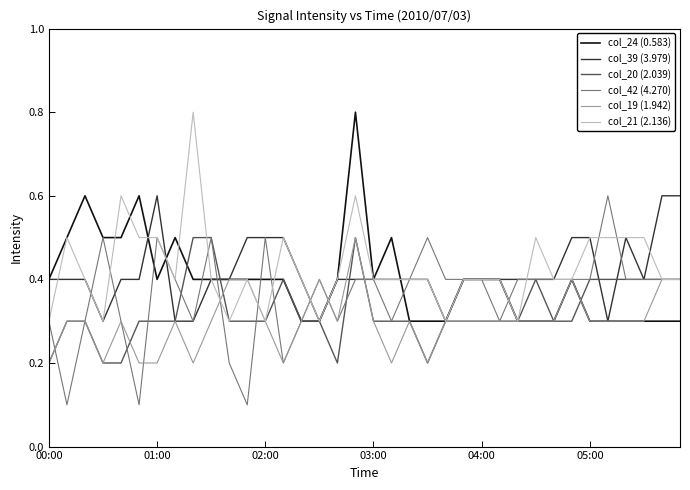

True or false: col_20 (2.039) and col_39 (3.979) cross at least once.

True